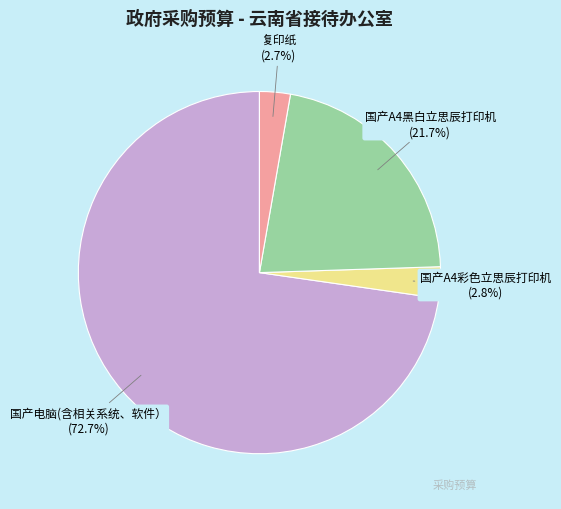

Is 国产A4彩色立思辰打印机 the majority of the pie?

No